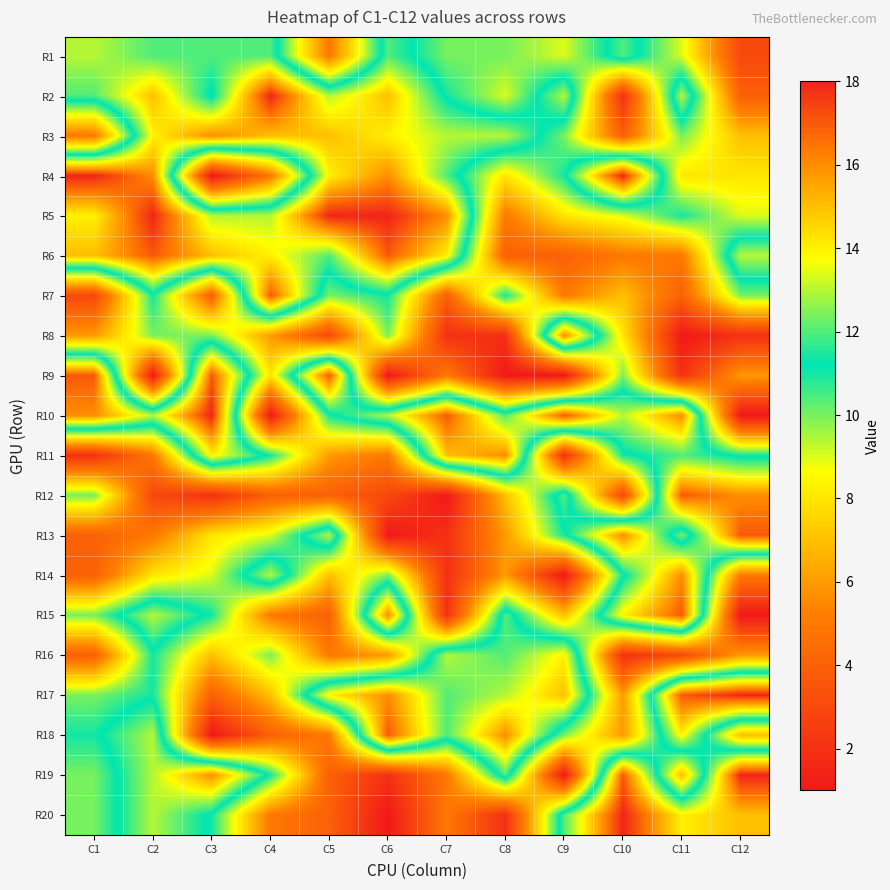

What is the spread (max minus min) of values at C8?

15